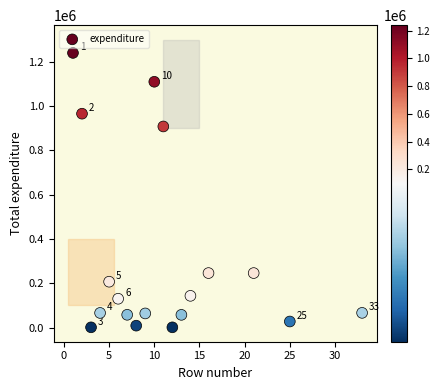

What Y value in the scatter plot is closest to 620334?

907717.7